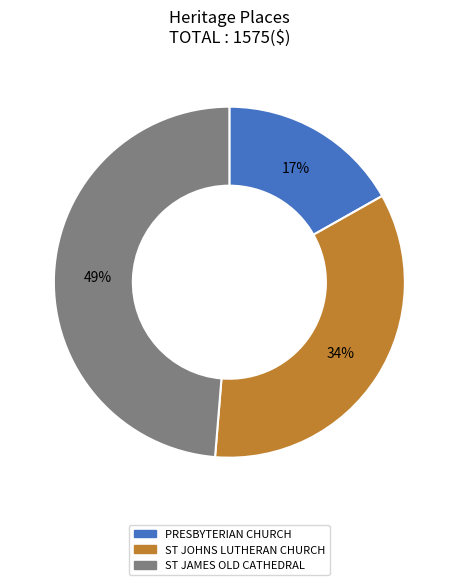

To the nearest percent, what percentage of the pie is PRESBYTERIAN CHURCH?

17%